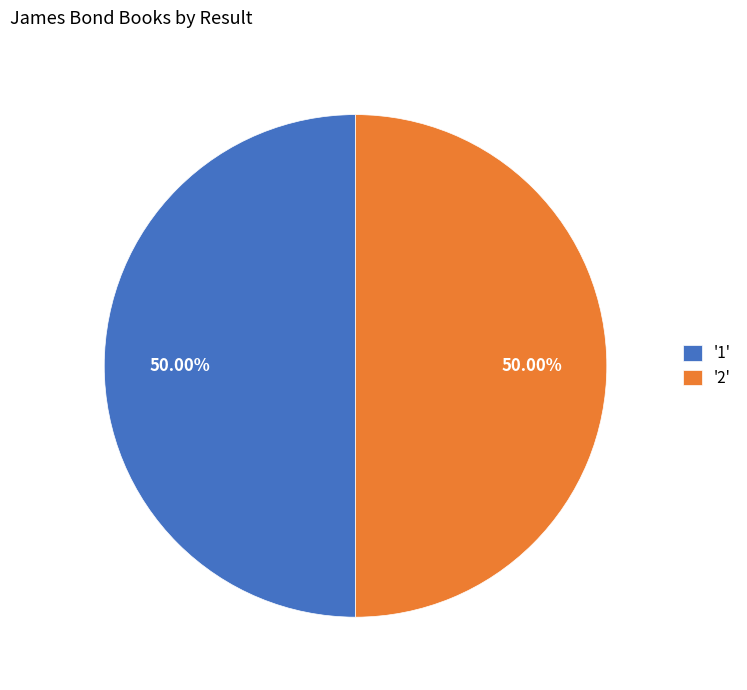

What is the ratio of the value at '2' to the value at '1'?

1.0